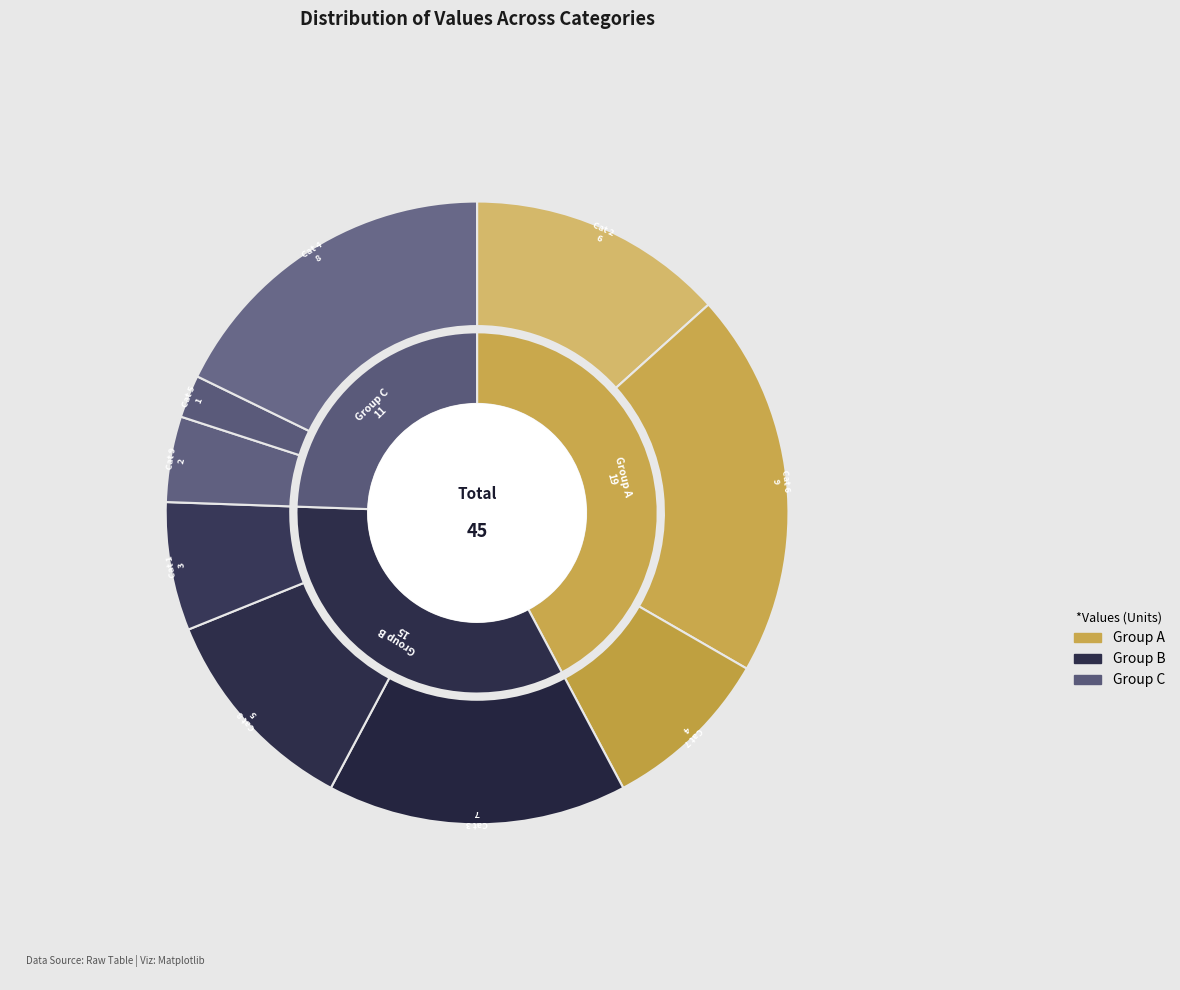

How many segments does this pie chart have?

9